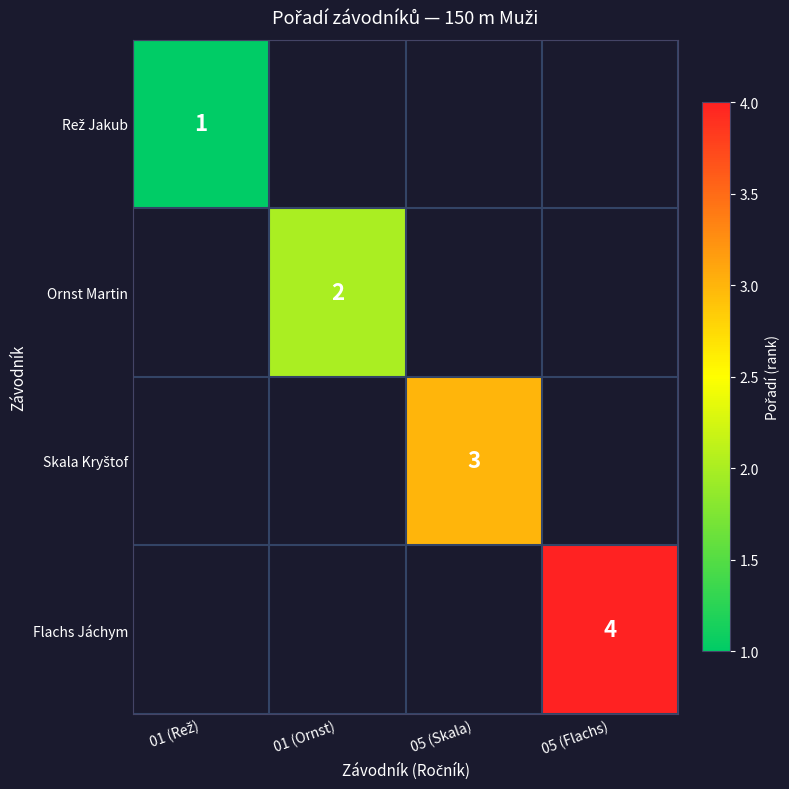

Which has a higher value, 01 (Ornst) or 05 (Flachs)?

05 (Flachs)